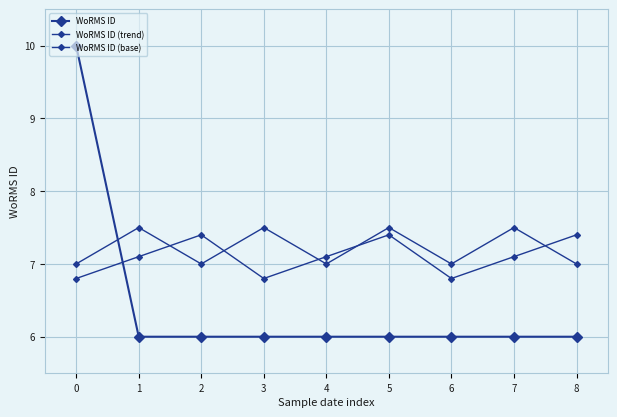

Reading left to right, extract all data points from this chart.

WoRMS ID: 0=10.0	1=6.0	2=6.0	3=6.0	4=6.0	5=6.0	6=6.0	7=6.0	8=6.0
WoRMS ID (trend): 0=6.8	1=7.1	2=7.4	3=6.8	4=7.1	5=7.4	6=6.8	7=7.1	8=7.4
WoRMS ID (base): 0=7.0	1=7.5	2=7.0	3=7.5	4=7.0	5=7.5	6=7.0	7=7.5	8=7.0